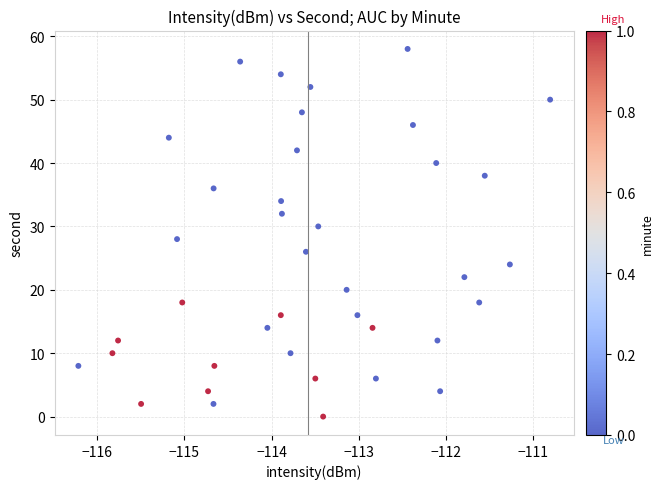

What is the range of Y values (max minus min)?

58